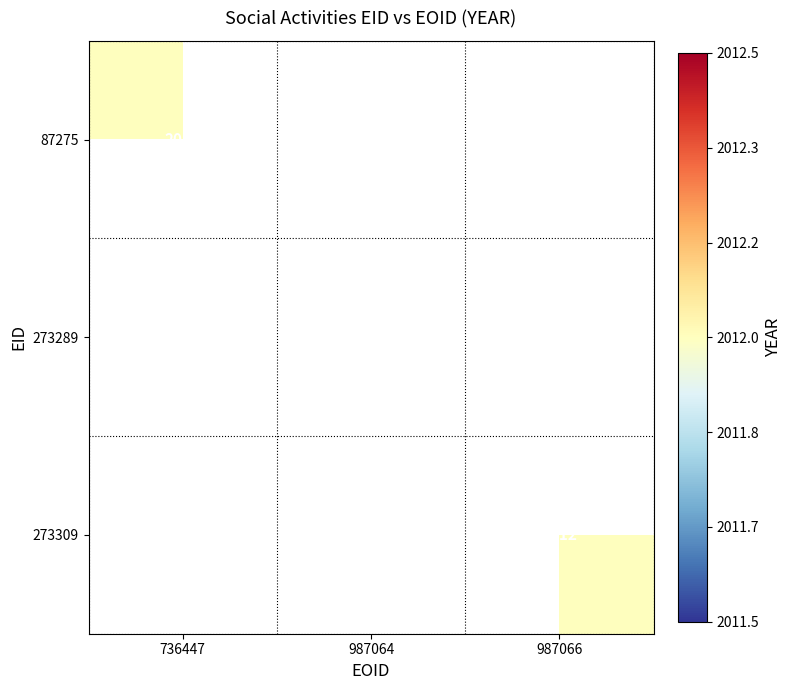

What is the total value across all series at 0?

2012